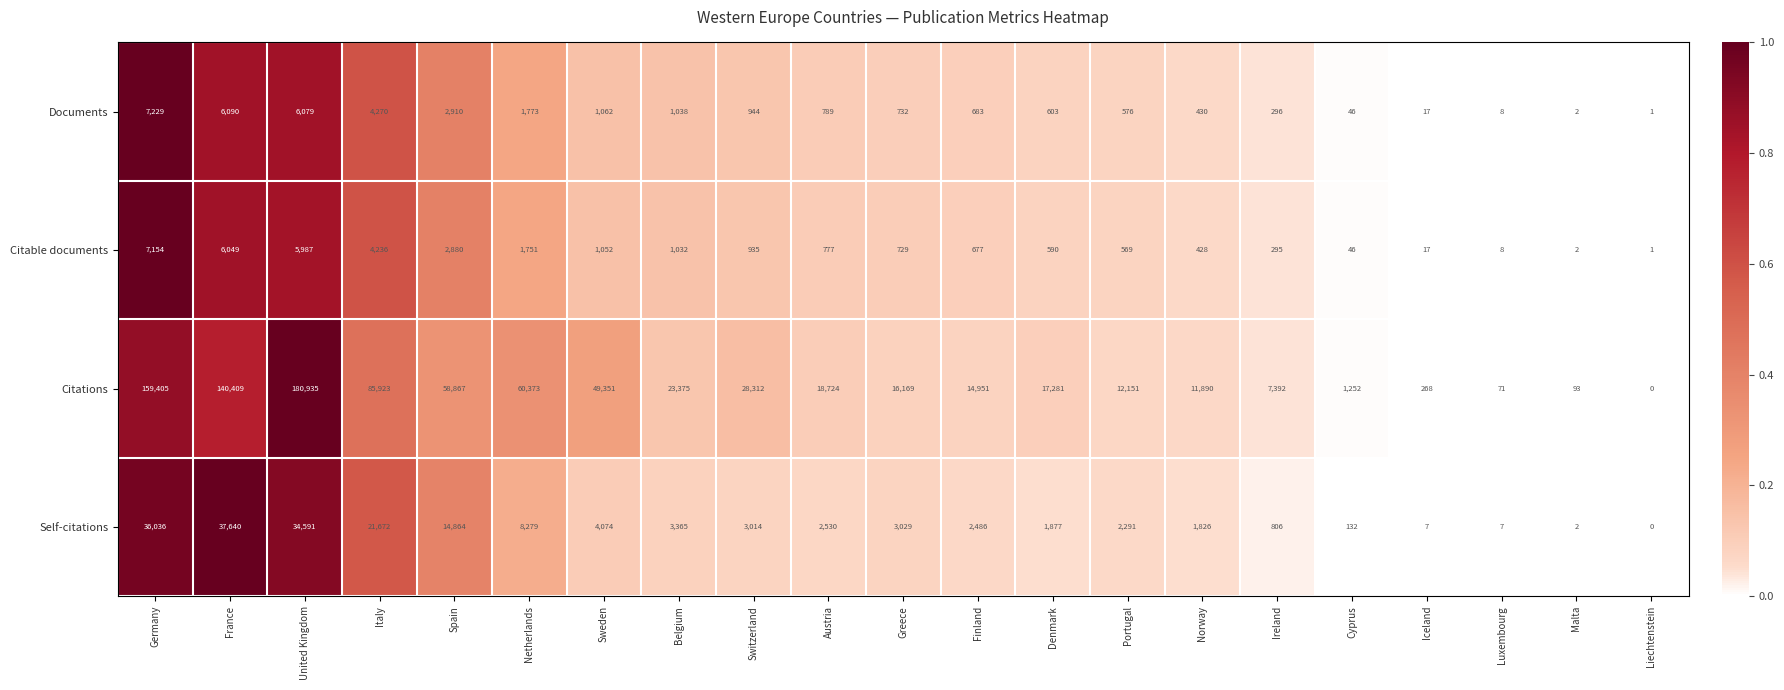

Where is Self-citations nearest to the value 18820?

Italy